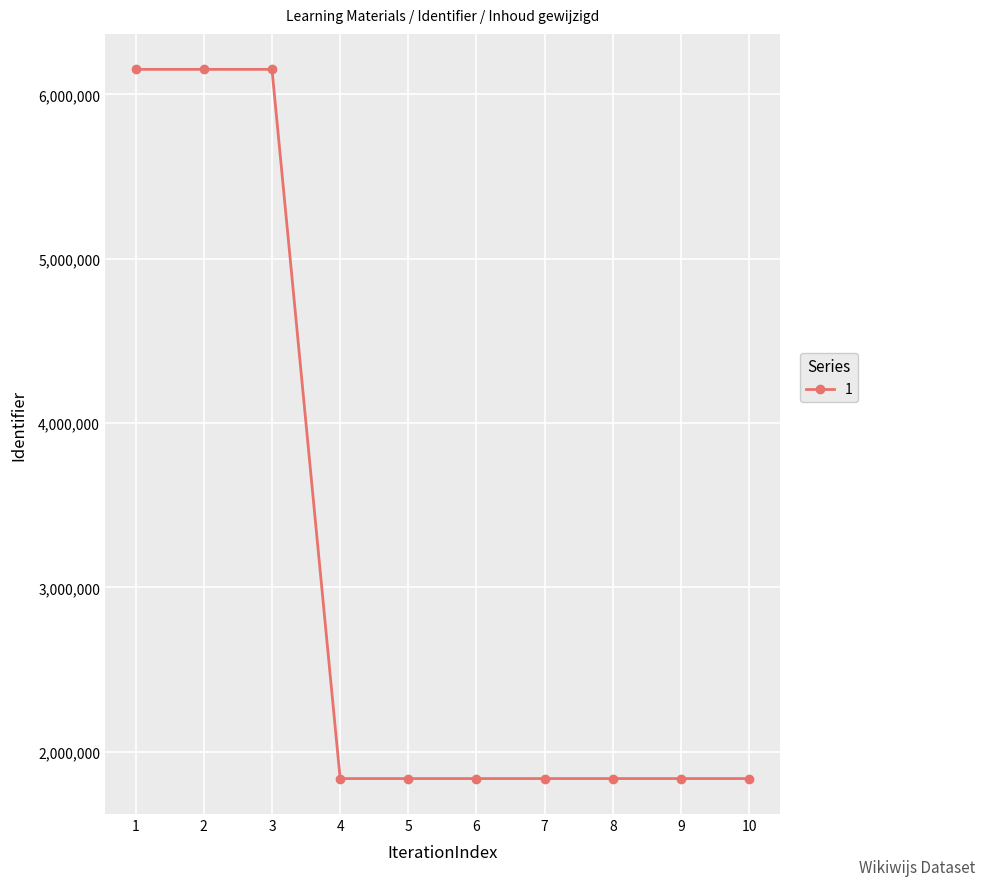

How many distinct data groups are displayed?

1